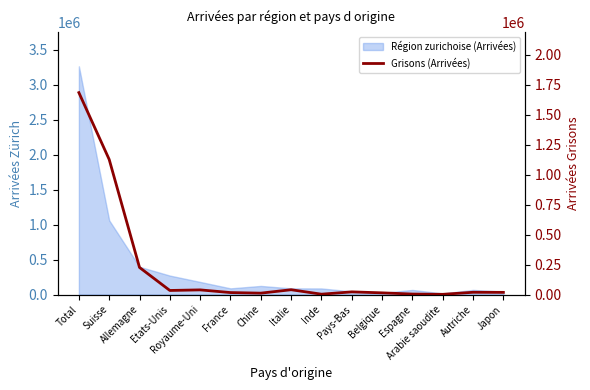

Count the number of categories in the chart.

15